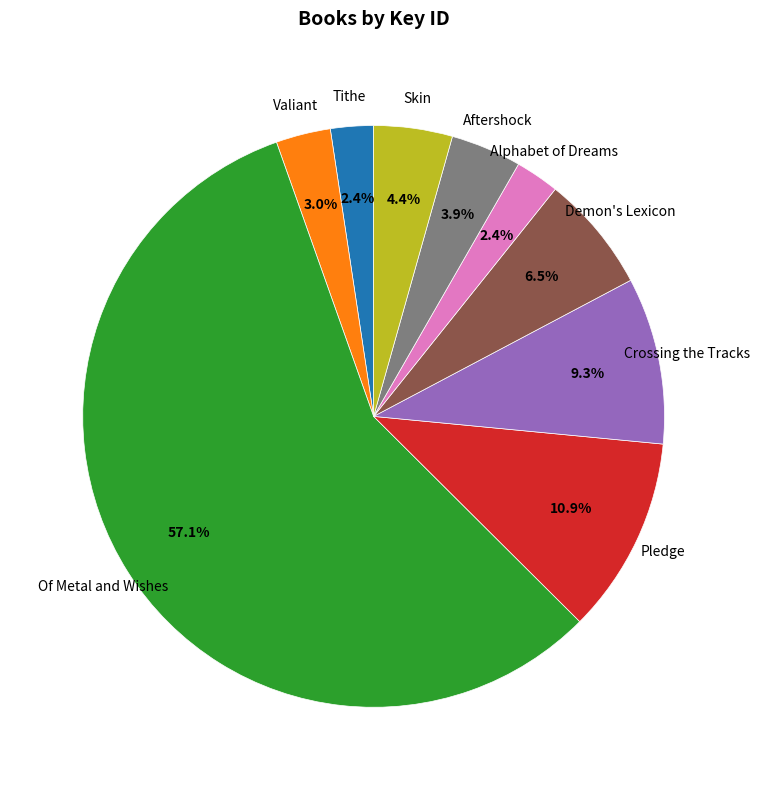

What is the largest slice in the pie chart?

Of Metal and Wishes